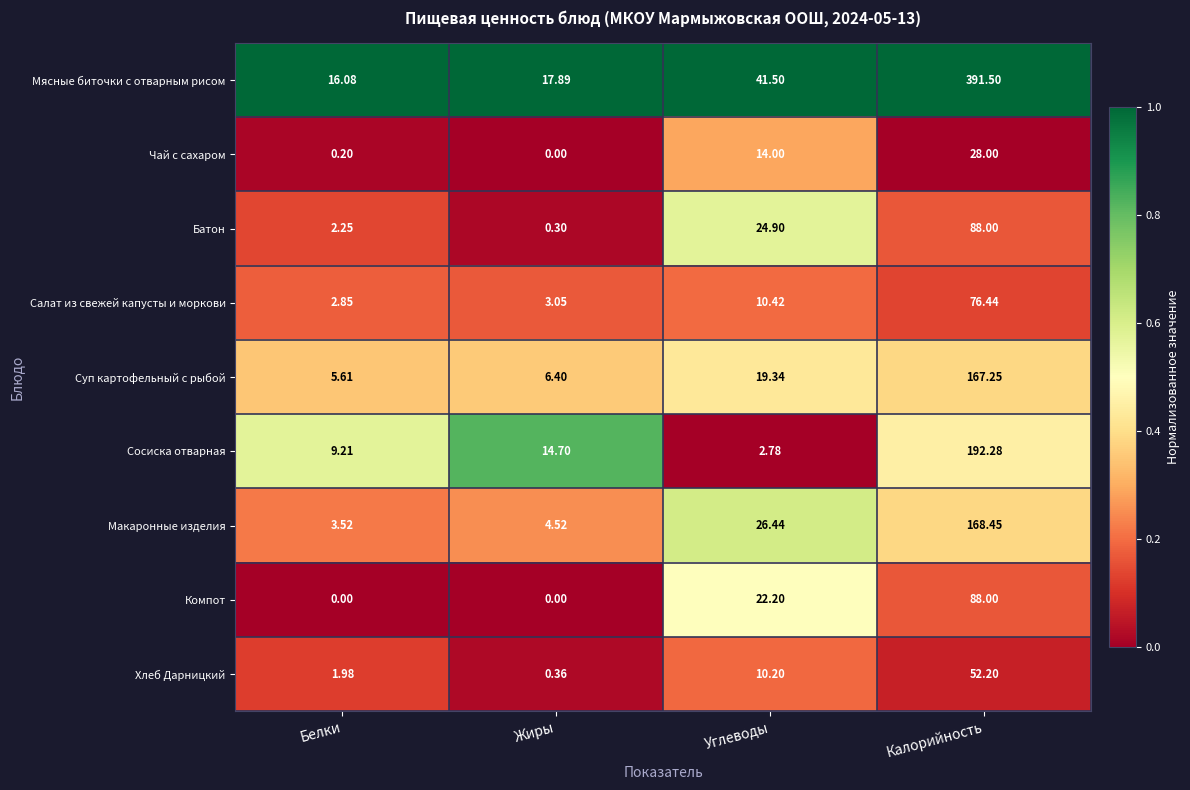

How many categories are shown in the chart?

4